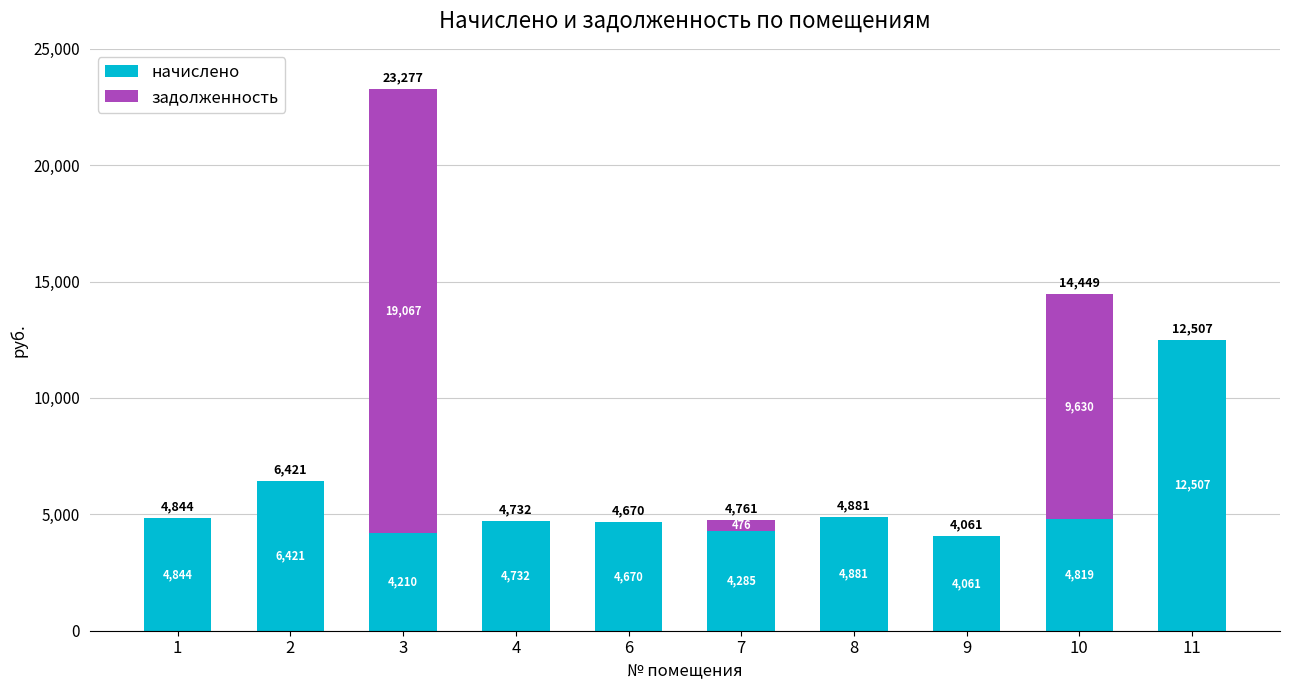

Count the number of categories in the chart.

10